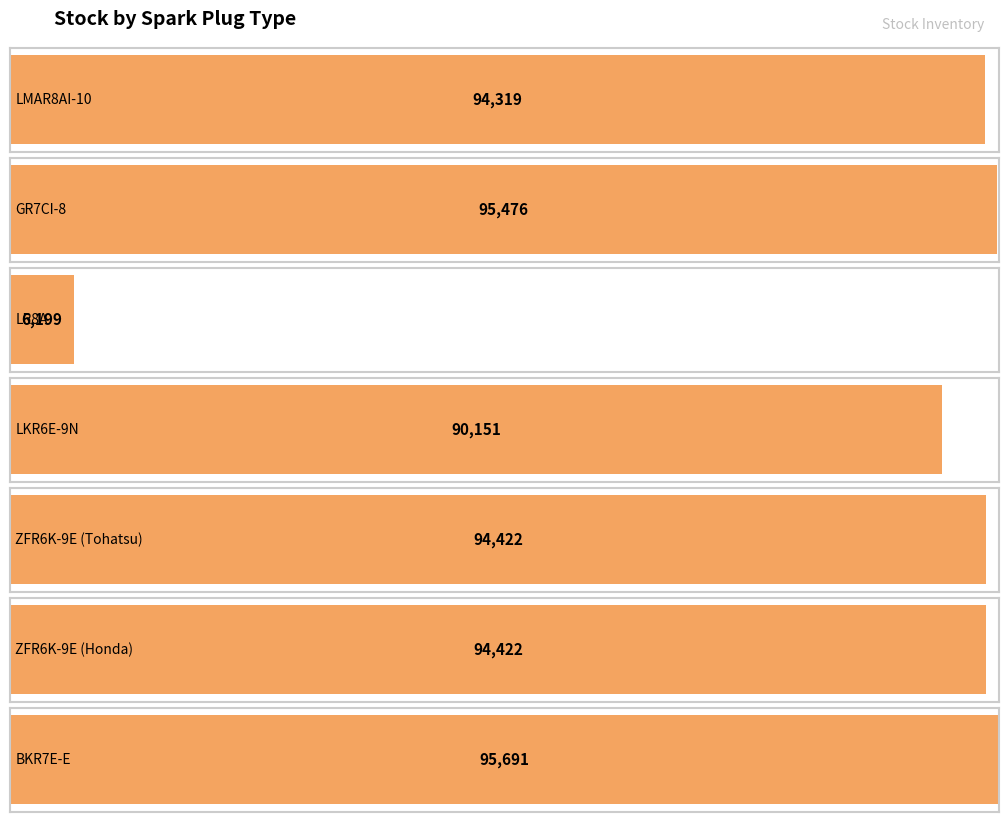

What is the change in value from LR8A to ZFR6K-9E (Tohatsu)?

+88223